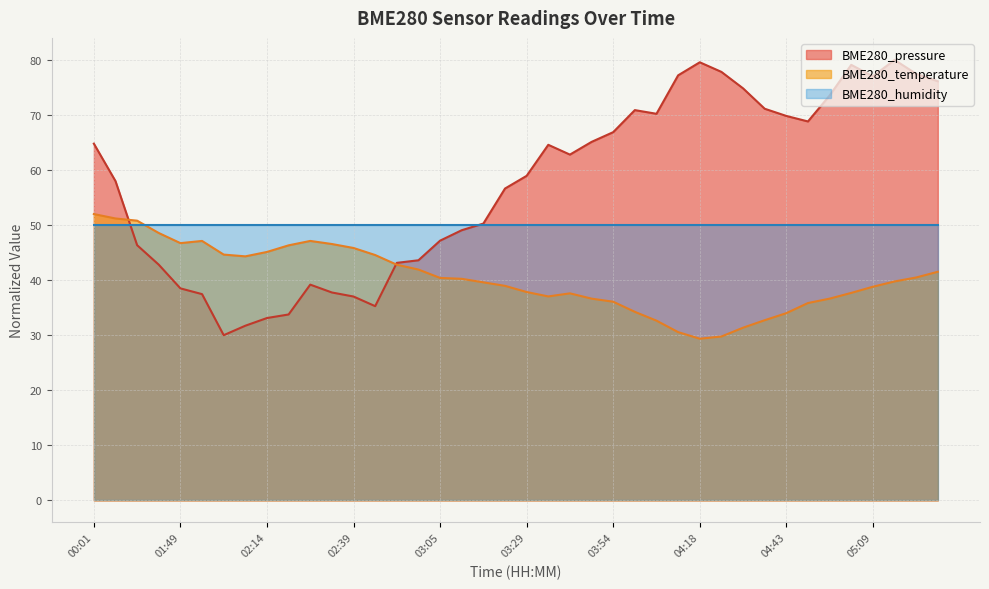

What are all the series names shown in the legend?

BME280_pressure, BME280_temperature, BME280_humidity